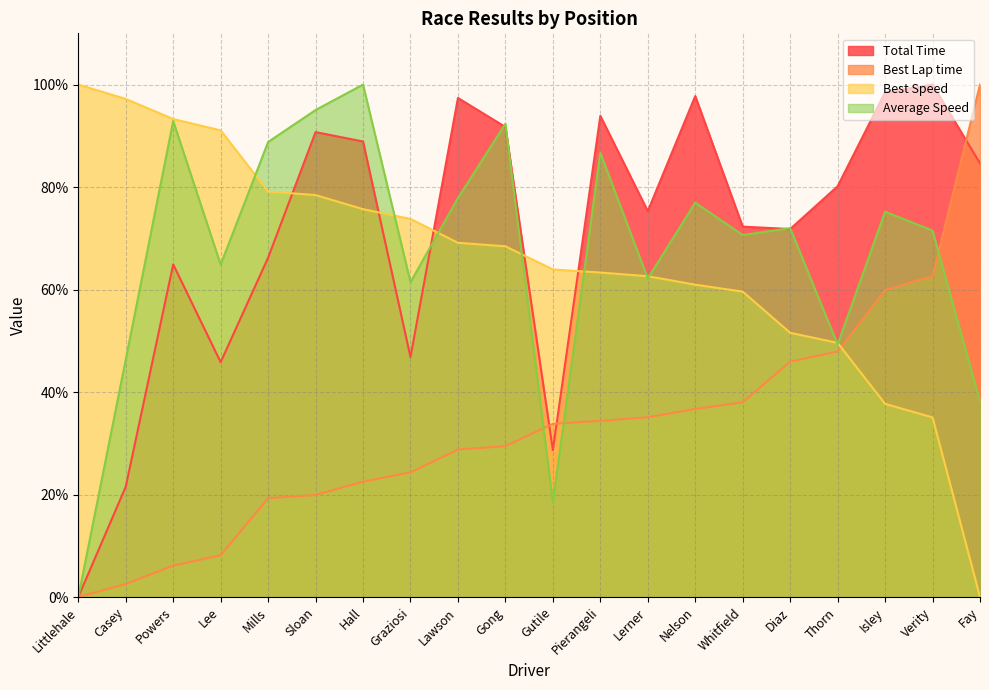

What is the label of the 11th point from the right?

Gong